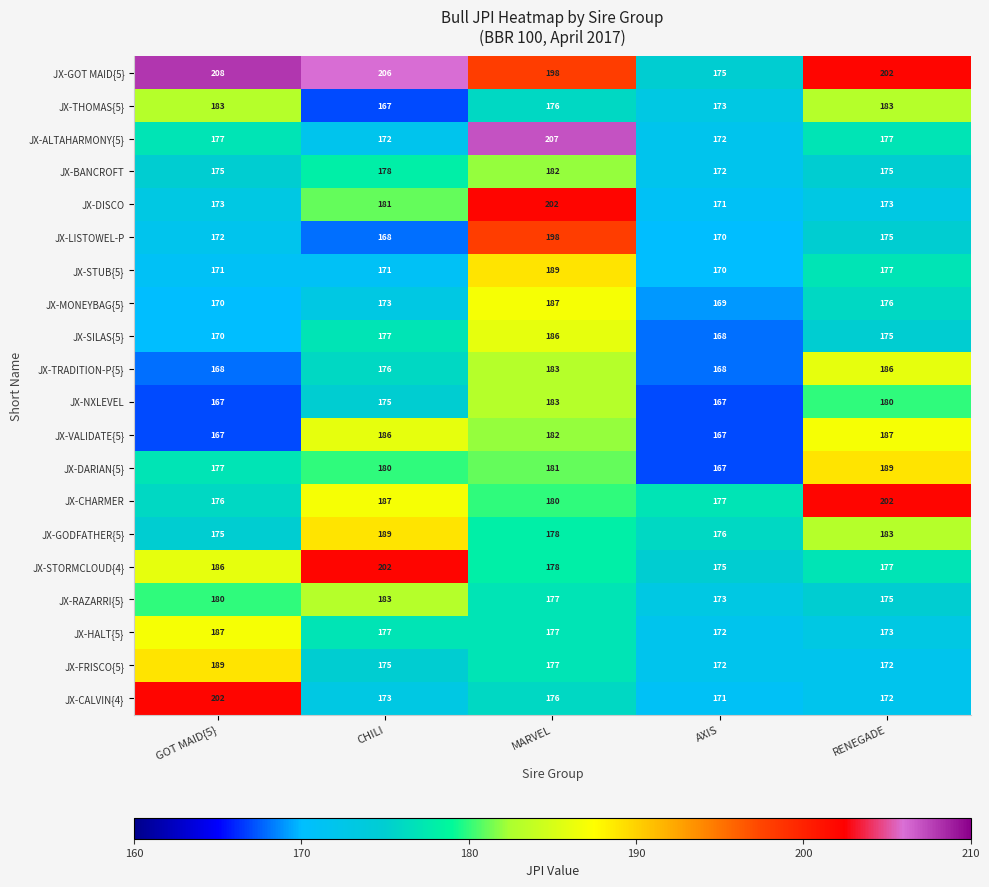

What is the difference between the maximum and second lowest values in the JX-RAZARRI{5} series?

8